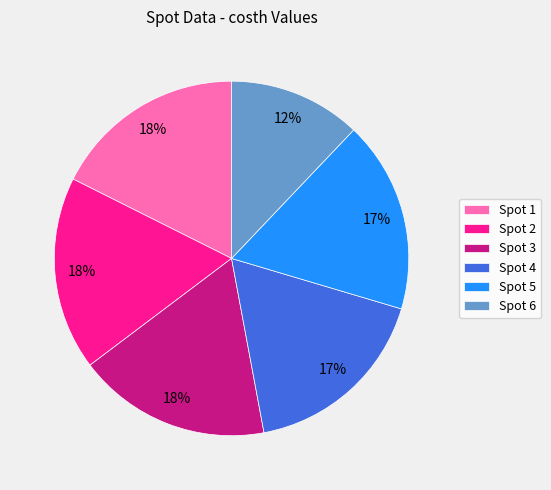

Is there any slice that represents more than half of the pie?

No